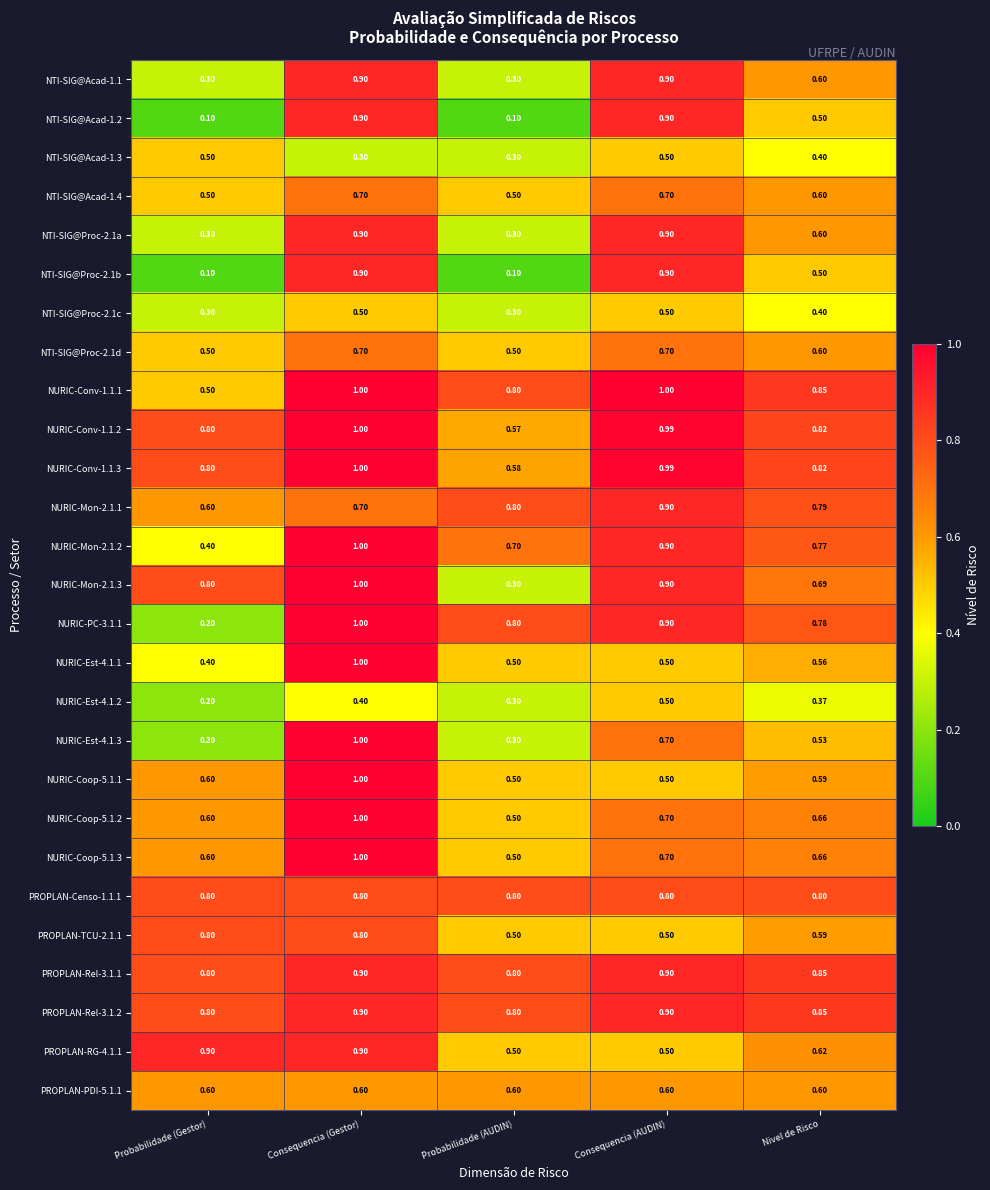

At which label is NURIC-Est-4.1.1 closest to 0?

Probabilidade (Gestor)